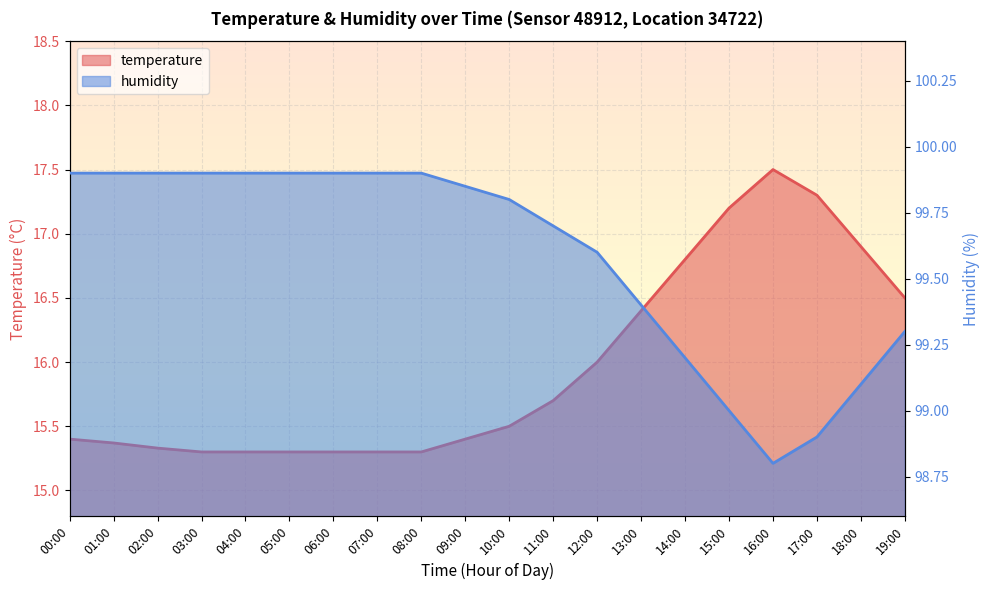

At which label does temperature reach its minimum?

03:00